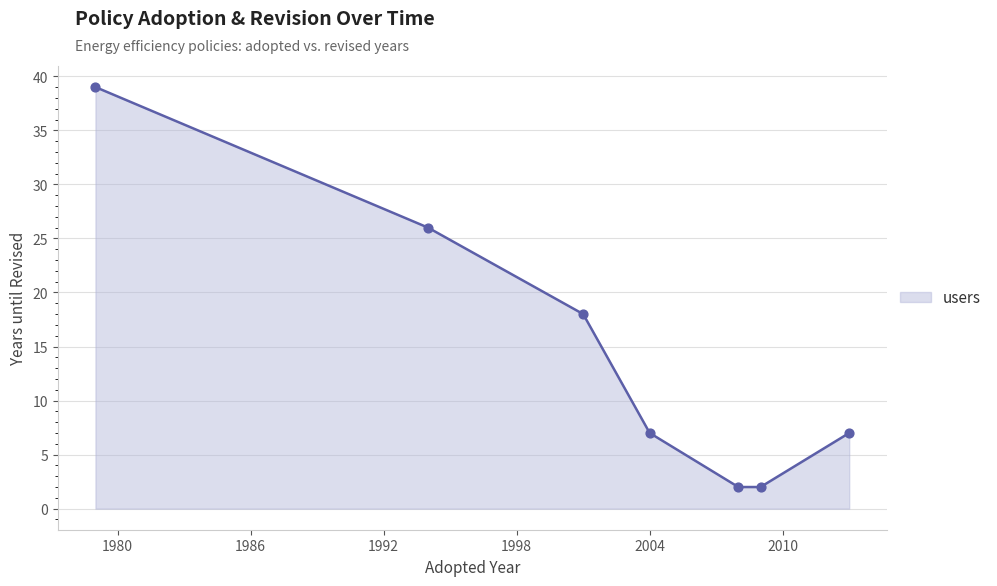

What is the sum of all values?

101